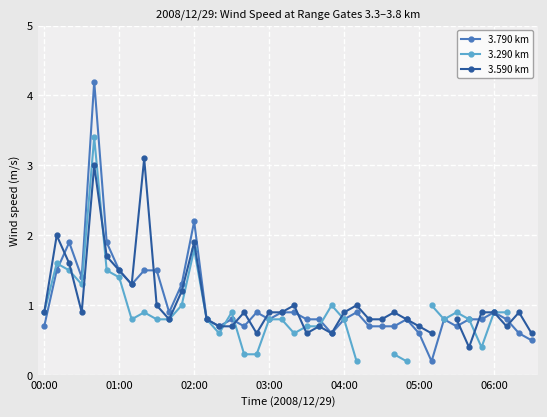

What is the difference between the highest and lowest values at 14?

0.1